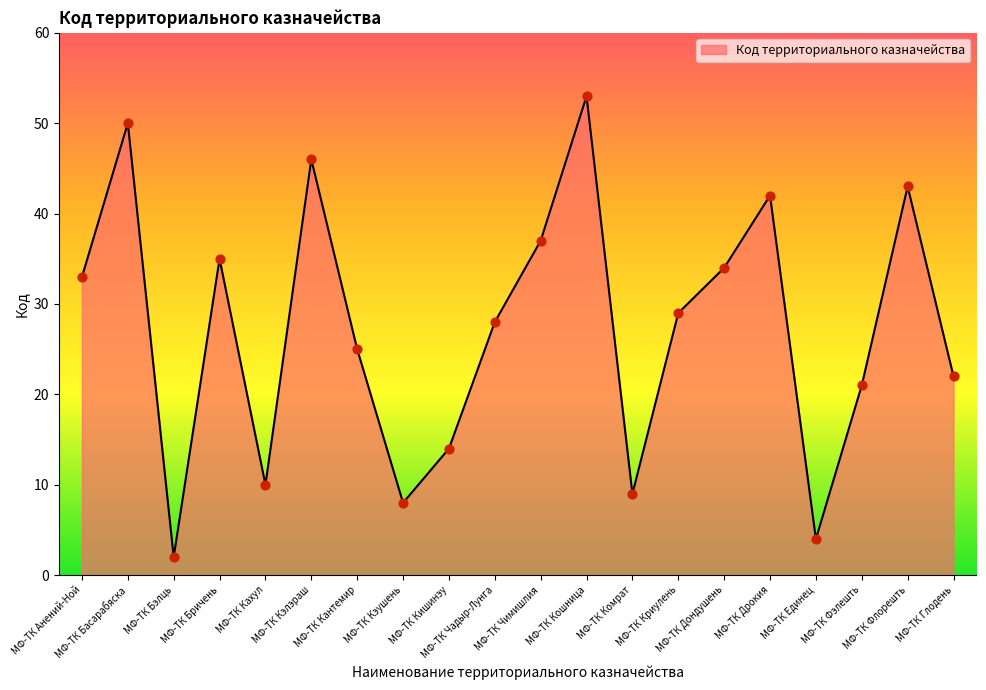

Between МФ-ТК Криулень and МФ-ТК Бэлць, which is larger?

МФ-ТК Криулень